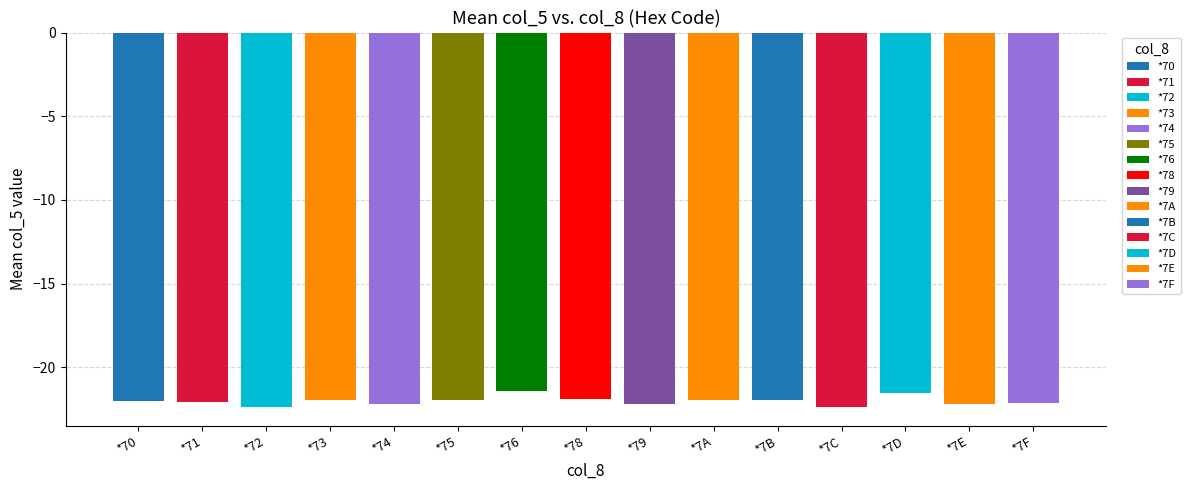

What is the minimum value shown in the chart?

-22.4